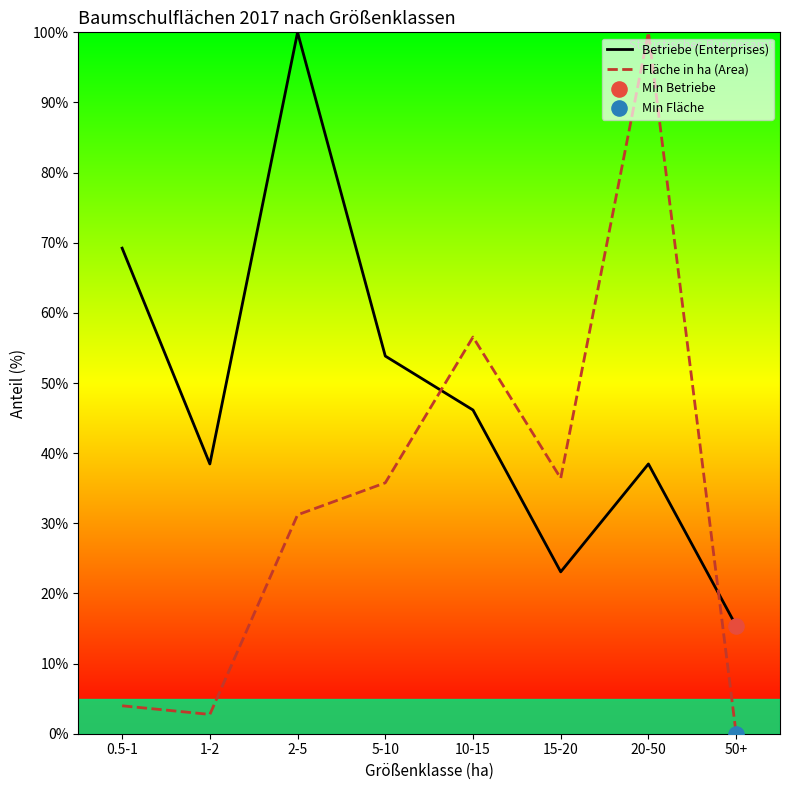

At which category is the sum across all series the highest?

20-50